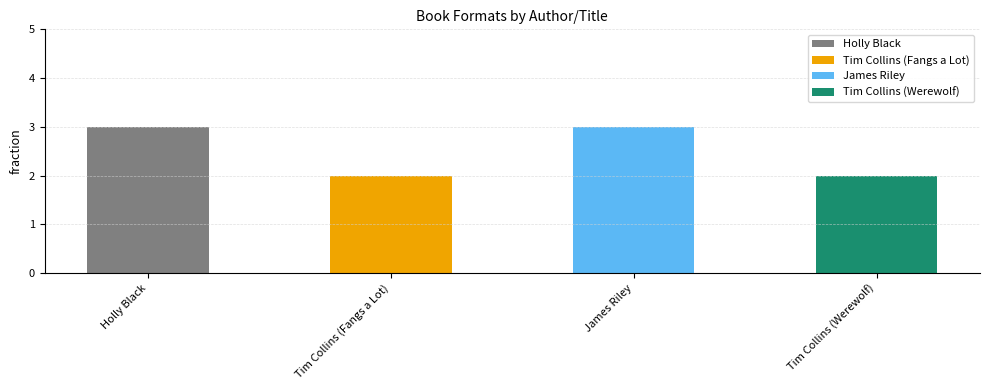

What is the change in value from James Riley to Tim Collins (Werewolf)?

-1